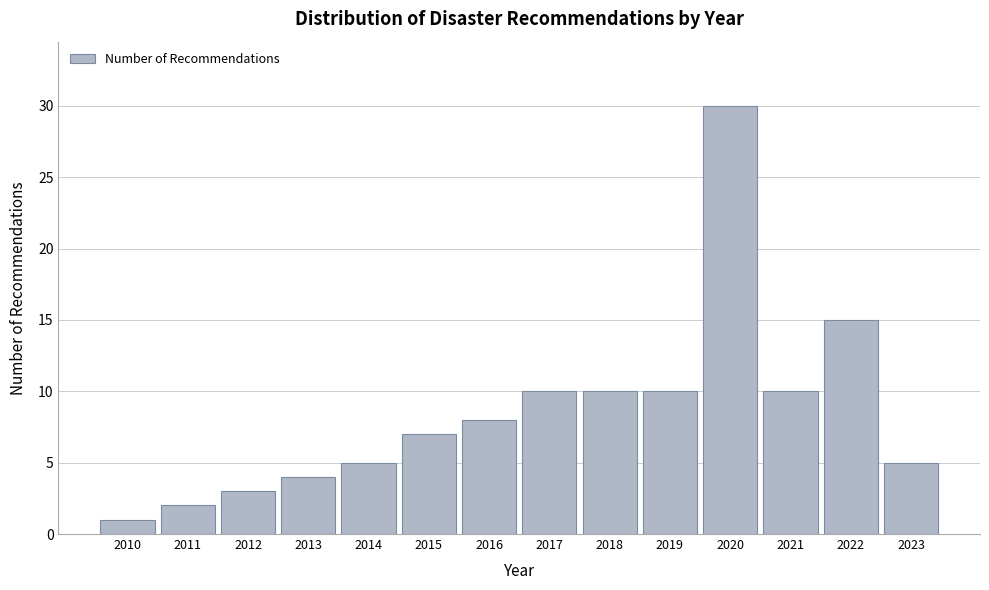

Reading right to left, extract all data points from this chart.

2023=5	2022=15	2021=10	2020=30	2019=10	2018=10	2017=10	2016=8	2015=7	2014=5	2013=4	2012=3	2011=2	2010=1